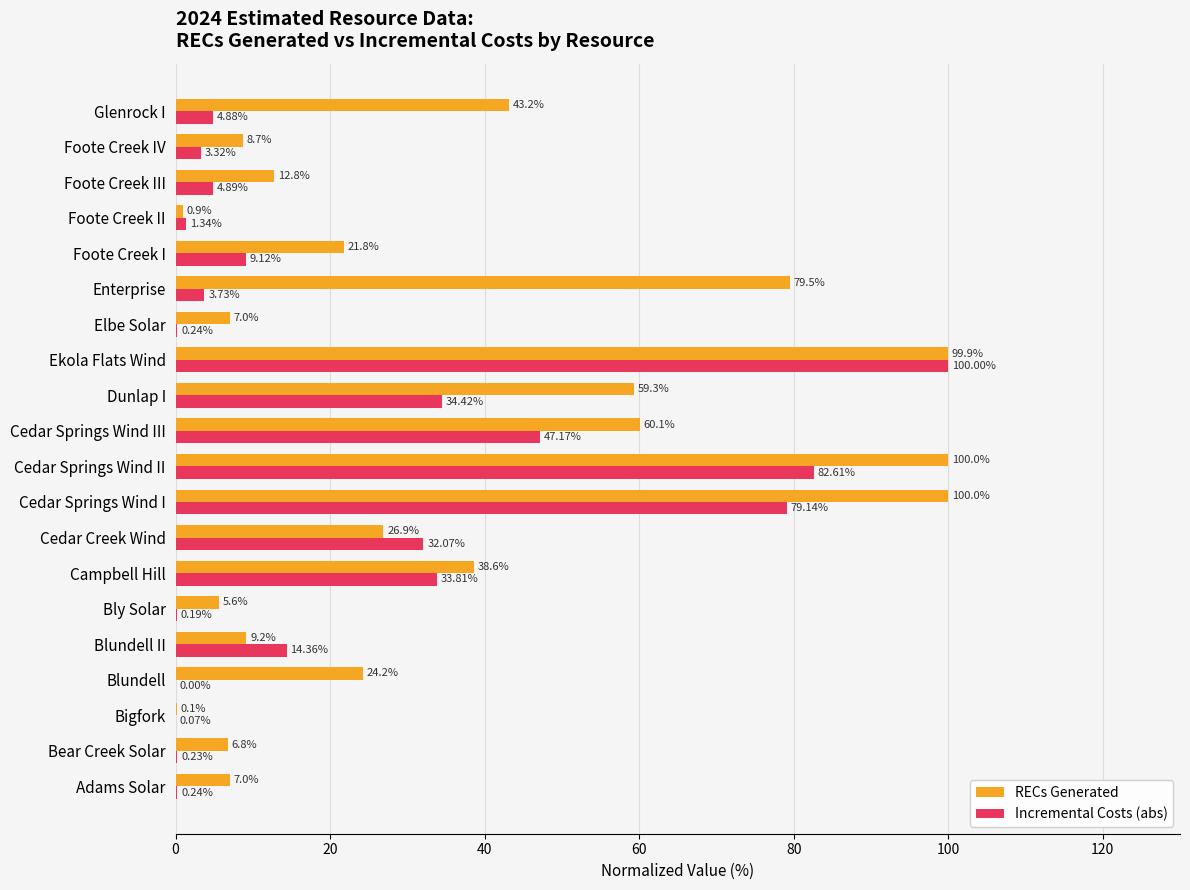

Between Bigfork and Elbe Solar, which series saw the biggest shift?

RECs Generated